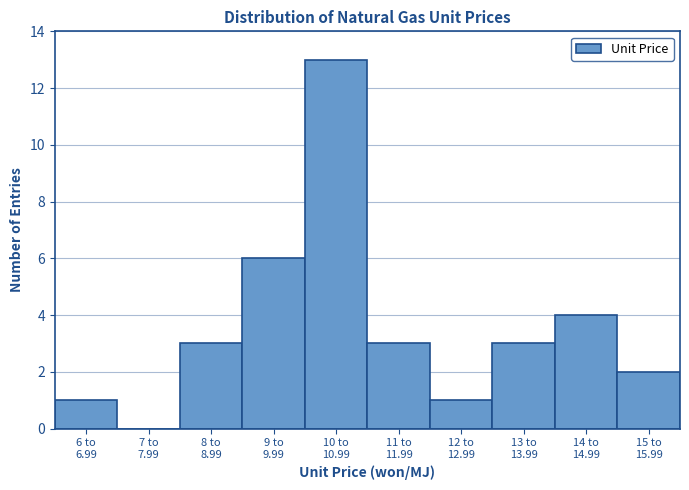

What is the greatest value displayed?

13